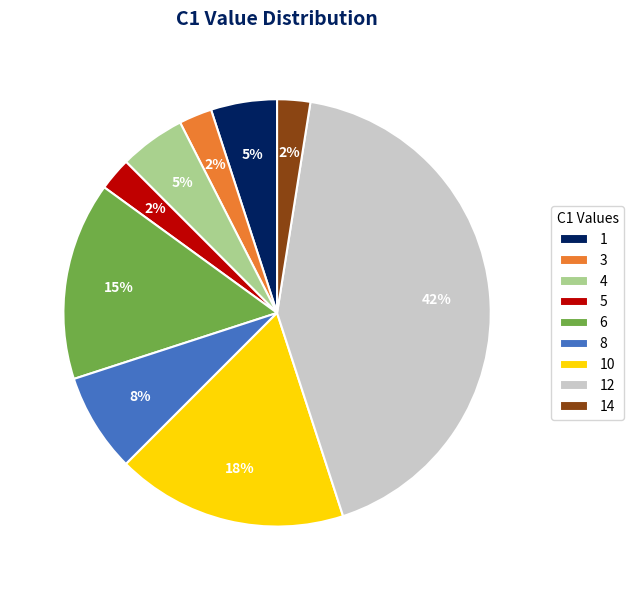

Does any single category account for the majority?

No